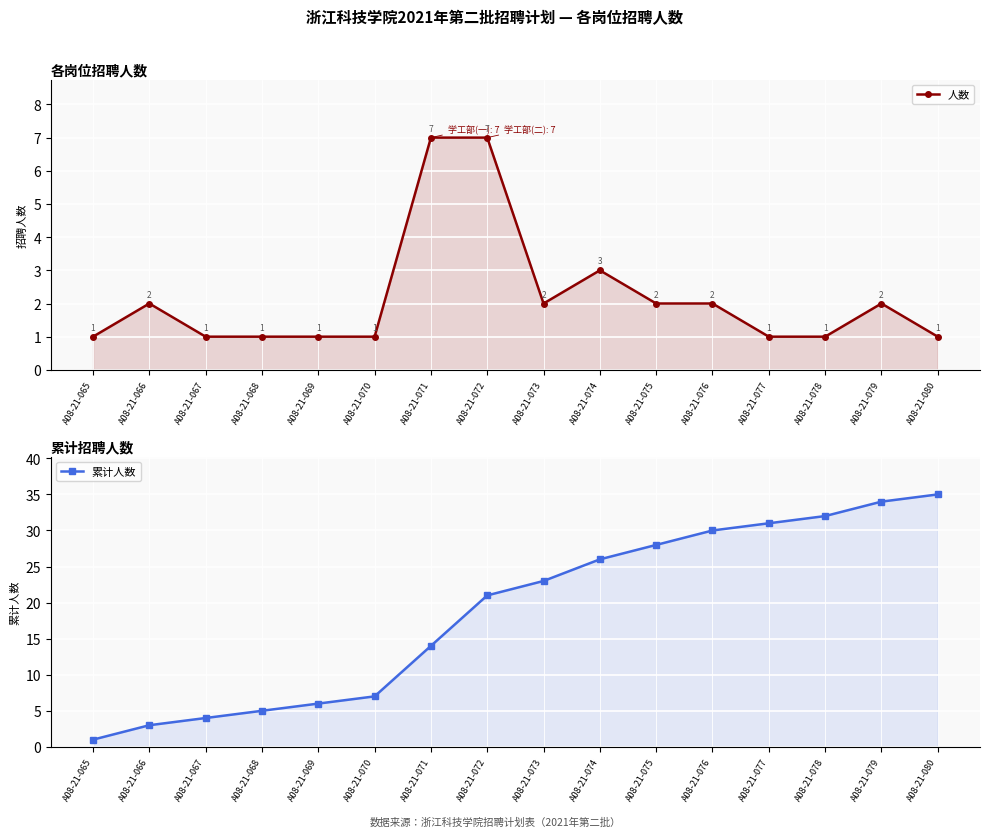

Is the value of 累计人数 at A08-21-077 greater than the value of 人数 at A08-21-073?

Yes